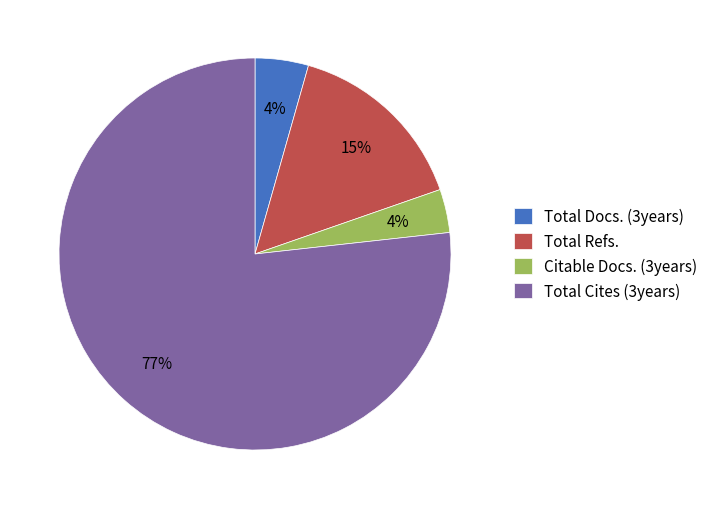

Count the number of slices in the pie.

4